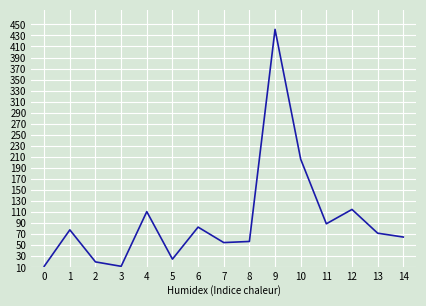

At which category does the data reach its first local peak?

1